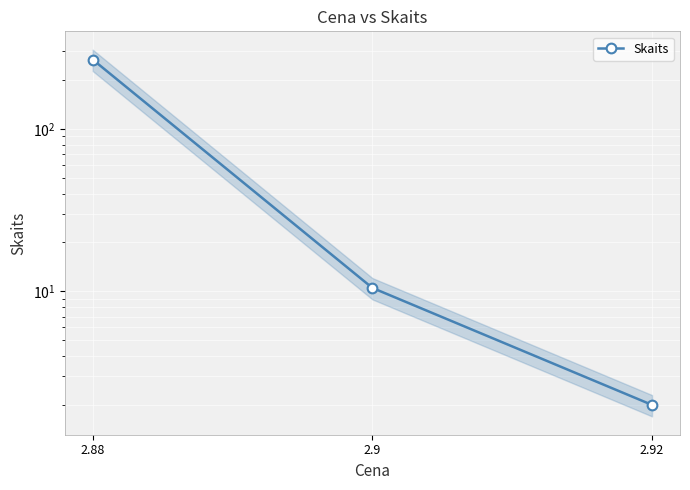

How many data points does each series have?

3